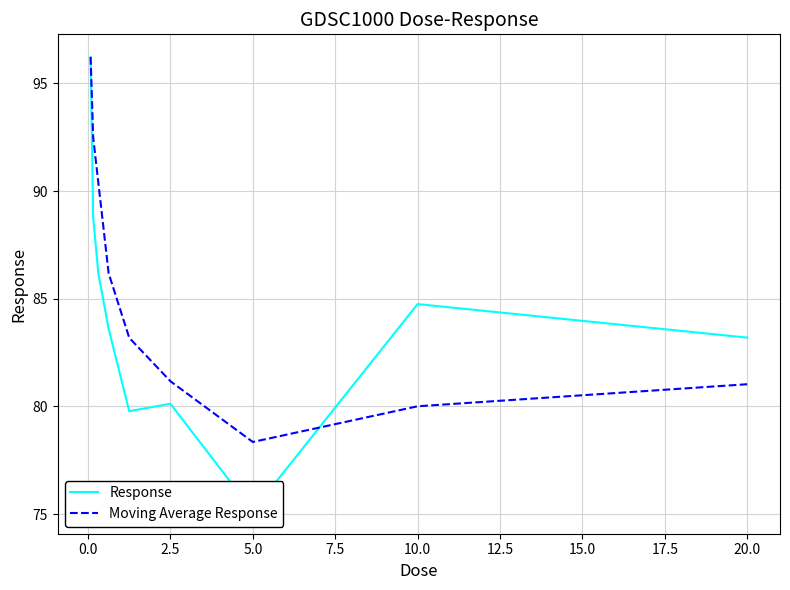

True or false: Moving Average Response has a value of 78.4 at 5.0.

True